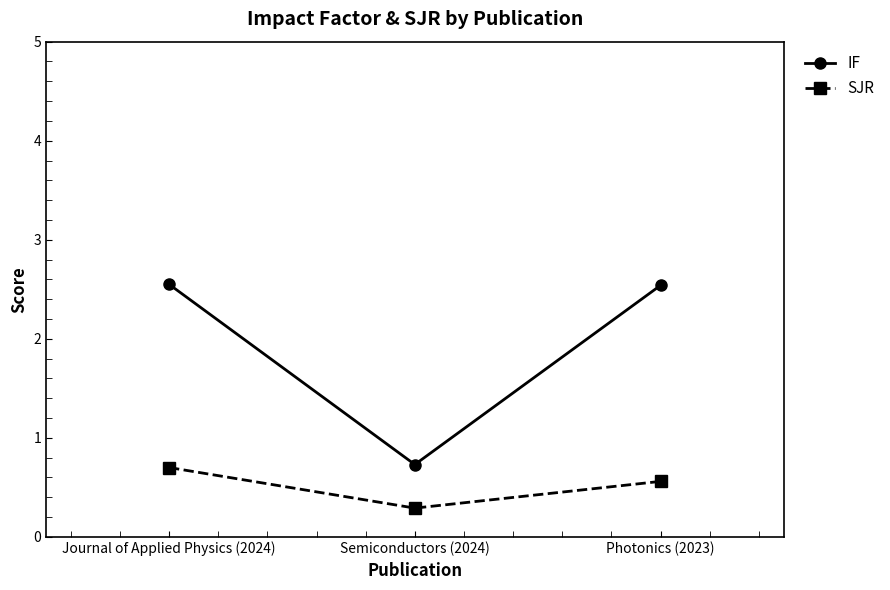

What is the average value of the SJR series?

0.5